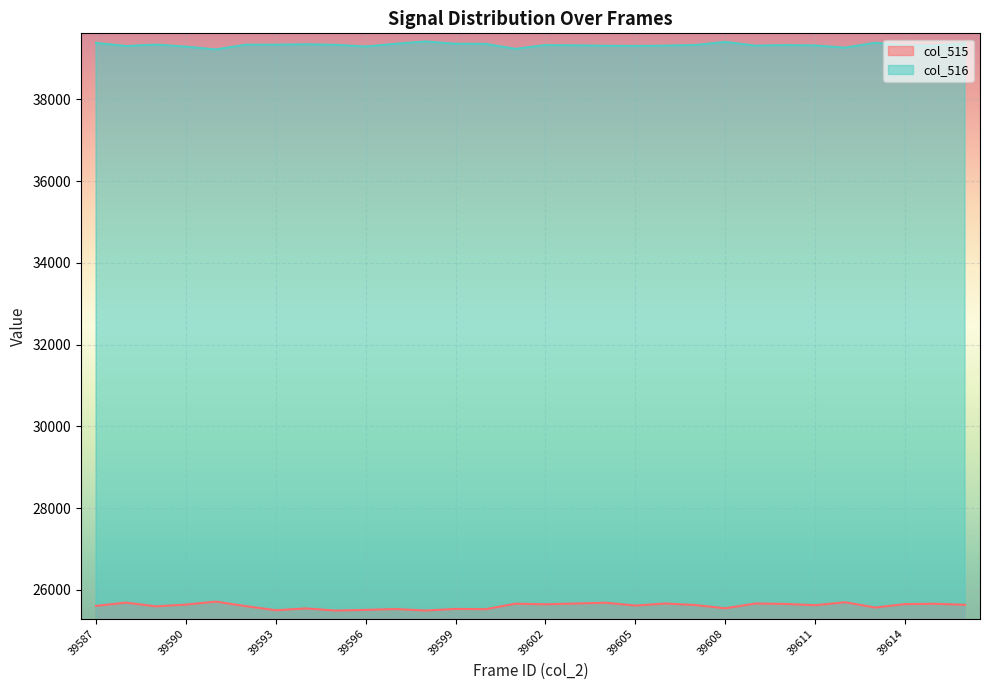

Which series has the widest spread of values?

col_515